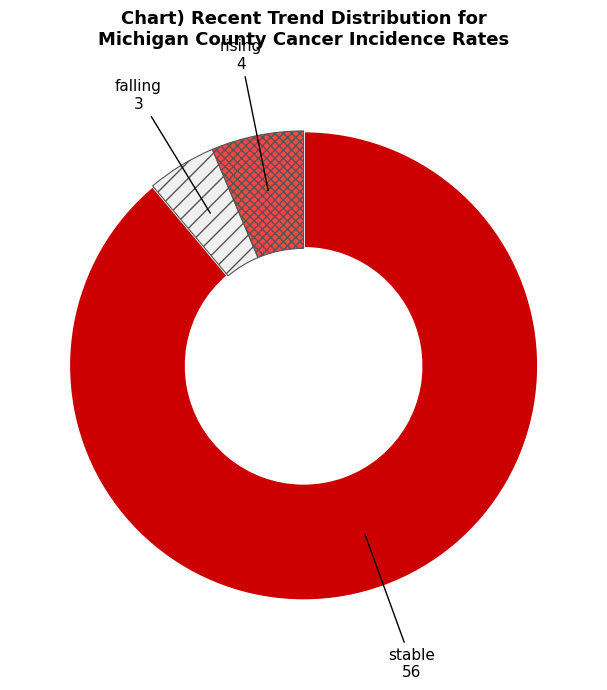

Is there a majority slice in this chart?

Yes